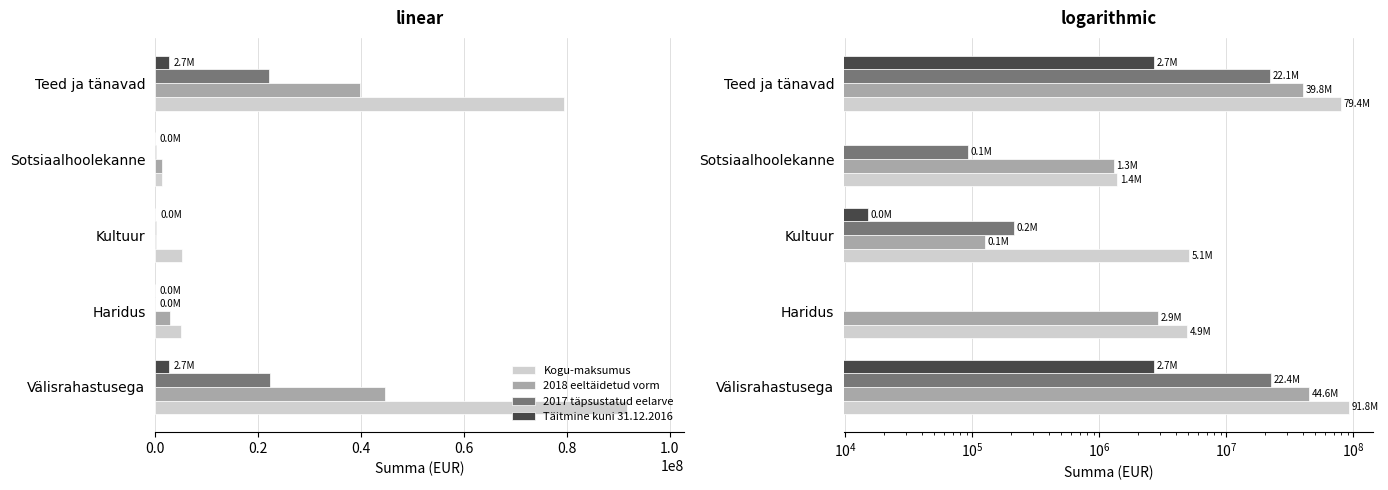

What is the greatest value displayed?

91777098.1